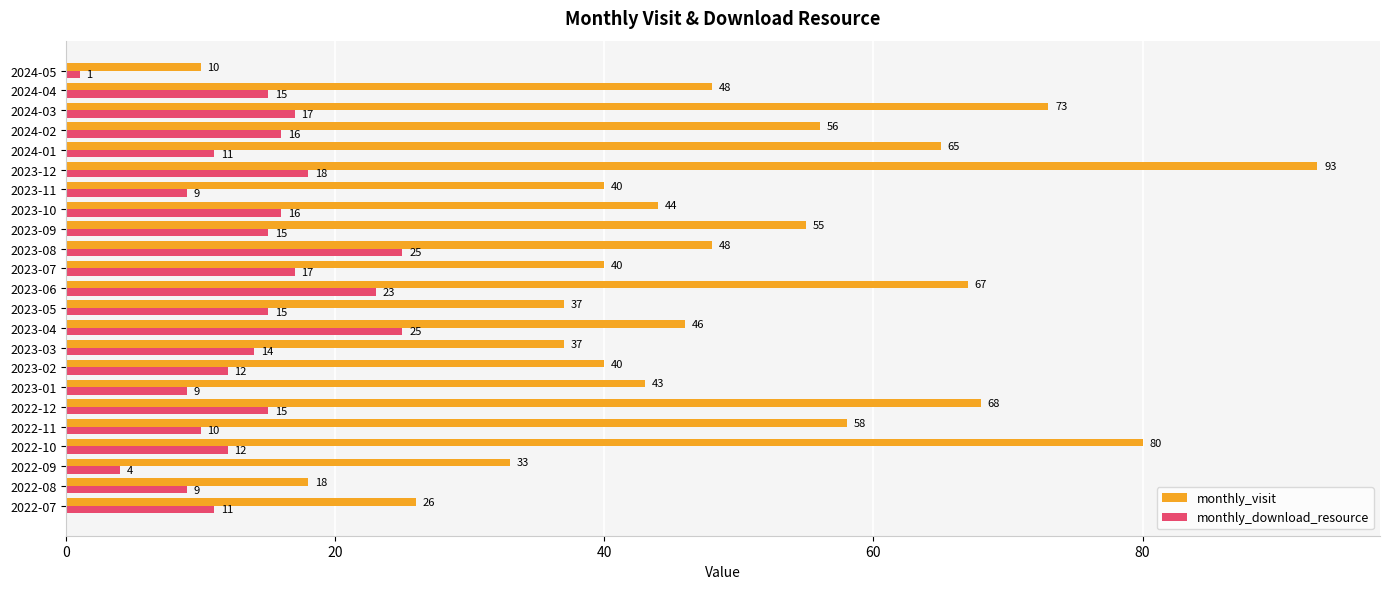

The monthly_download_resource series shows 11 at 2024-01. True or false?

True